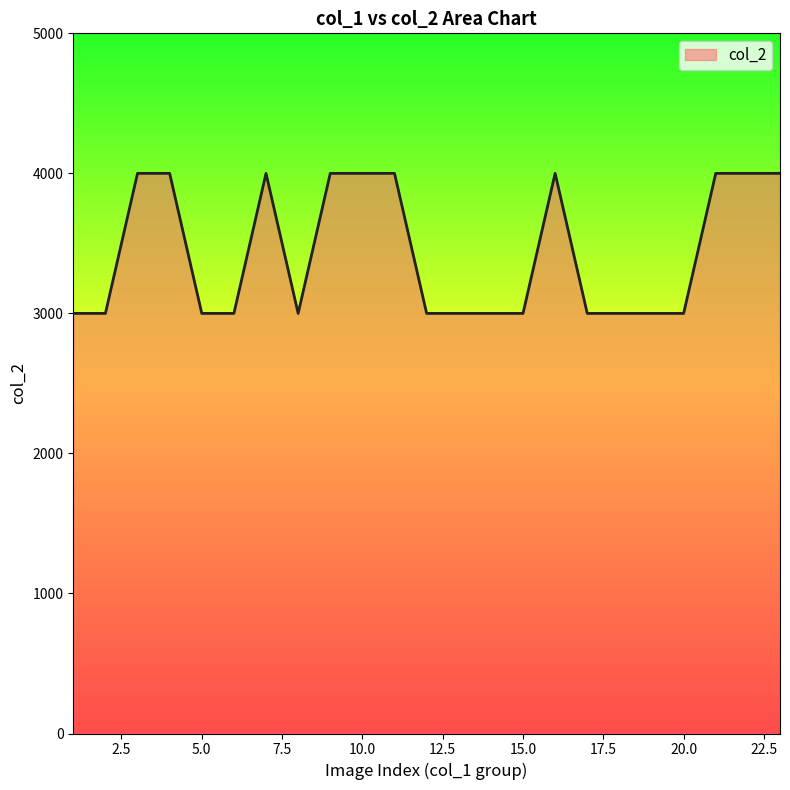

What is the greatest value displayed?

4000